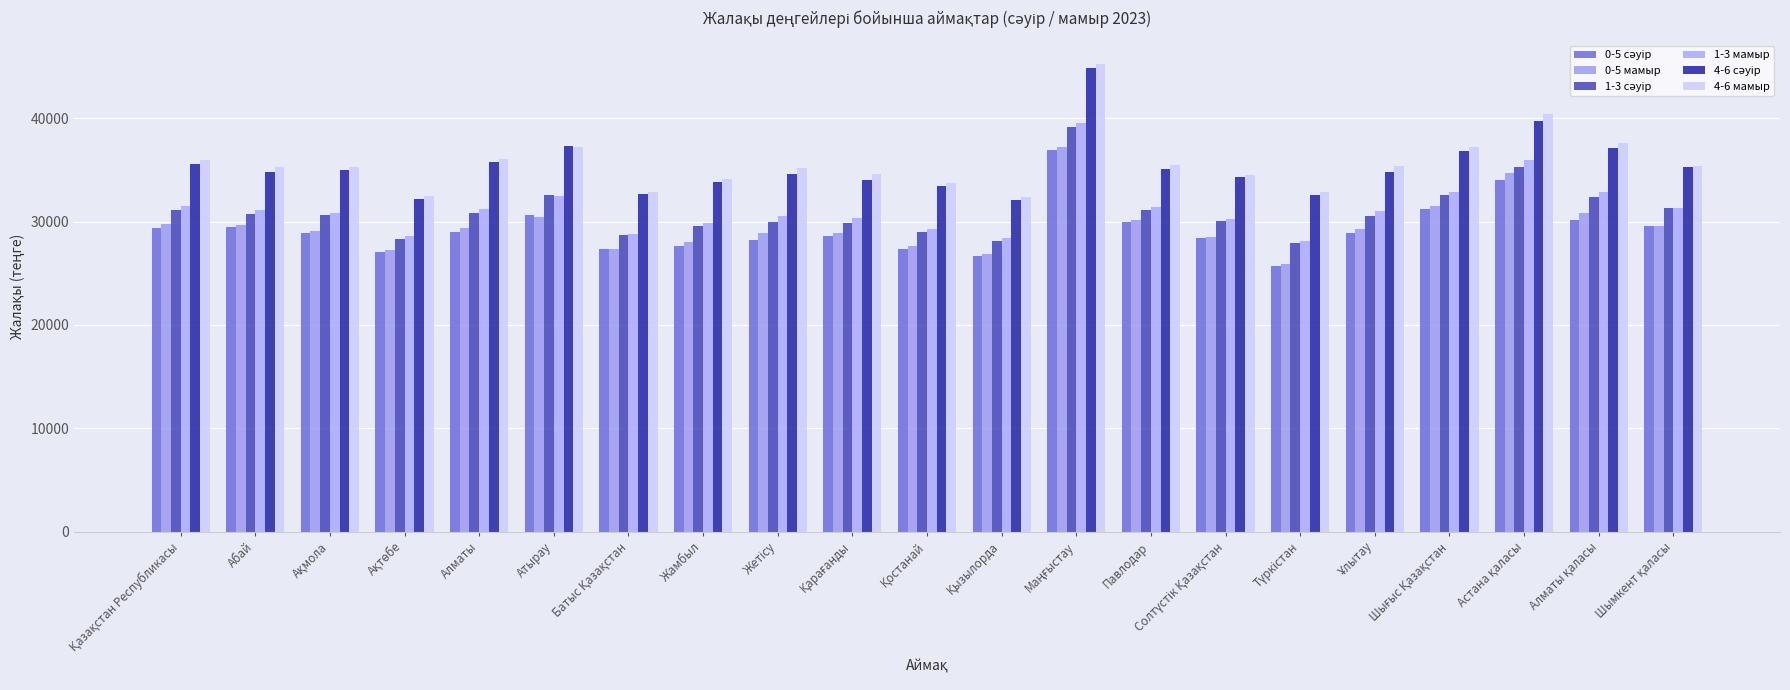

How many bars are there in each group?

6